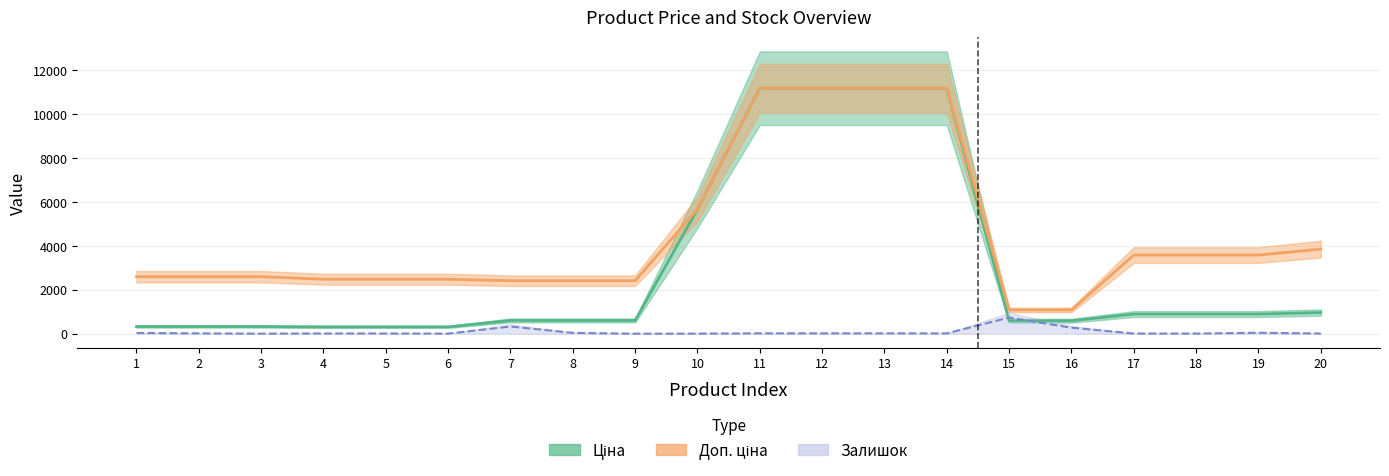

Is the value of Ціна at 20 greater than the value of Залишок at 16?

Yes